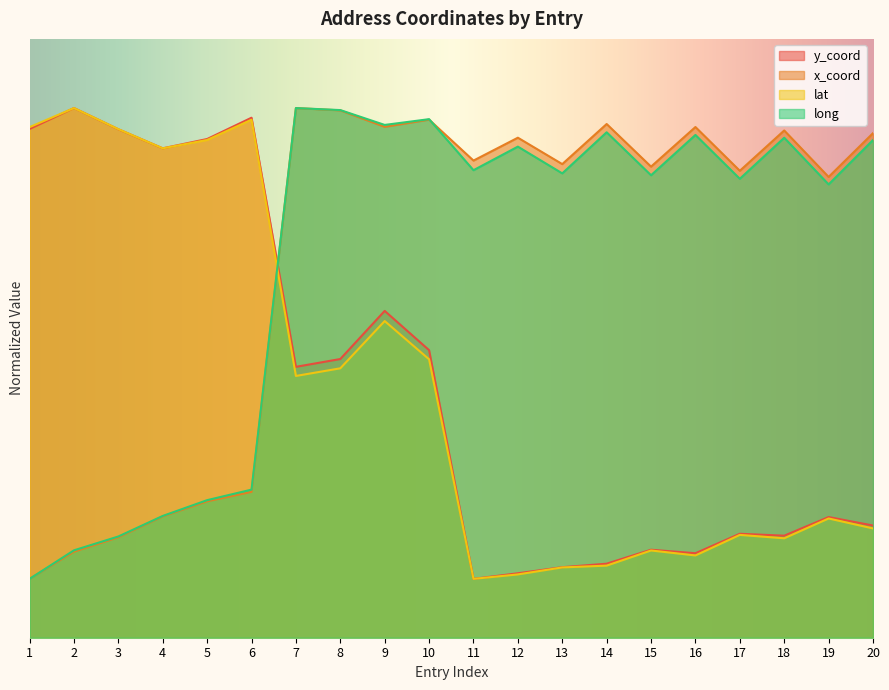

What is the sum of the y_coord values at 12 and 6?

13776286.1